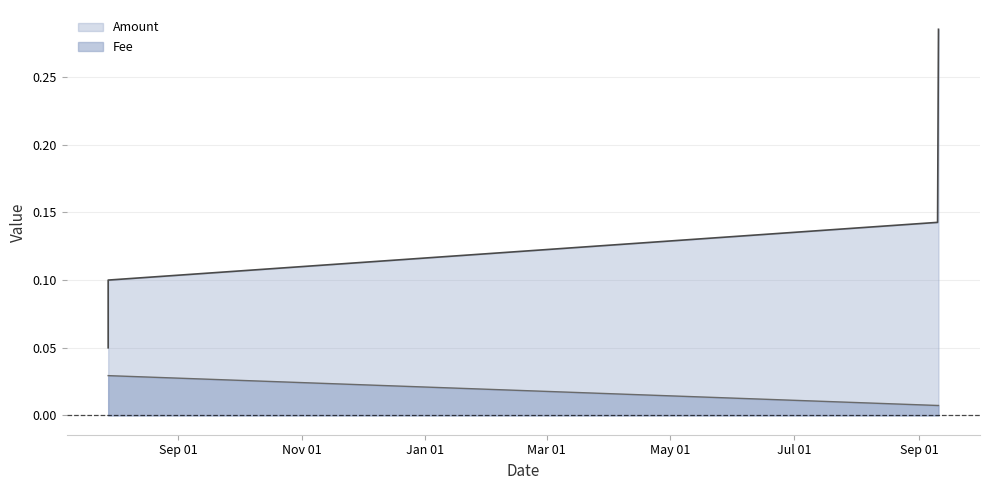

Count the Amount values in the range 0 to 1.

4